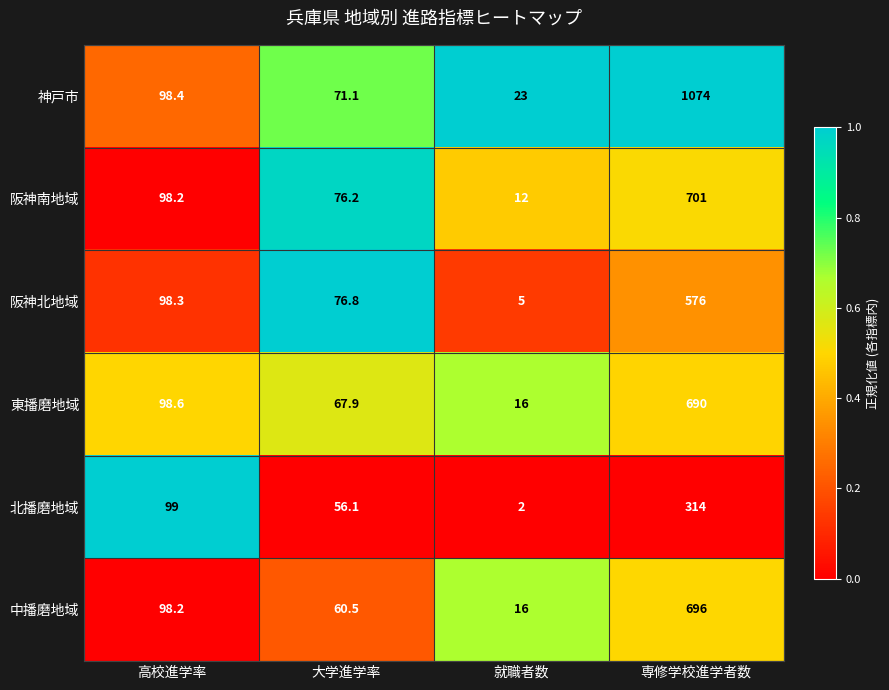

Reading right to left, what are all the values shown in this chart?

神戸市: 専修学校進学者数=1074.0	就職者数=23.0	大学進学率=71.1	高校進学率=98.4
阪神南地域: 専修学校進学者数=701.0	就職者数=12.0	大学進学率=76.2	高校進学率=98.2
阪神北地域: 専修学校進学者数=576.0	就職者数=5.0	大学進学率=76.8	高校進学率=98.3
東播磨地域: 専修学校進学者数=690.0	就職者数=16.0	大学進学率=67.9	高校進学率=98.6
北播磨地域: 専修学校進学者数=314.0	就職者数=2.0	大学進学率=56.1	高校進学率=99.0
中播磨地域: 専修学校進学者数=696.0	就職者数=16.0	大学進学率=60.5	高校進学率=98.2